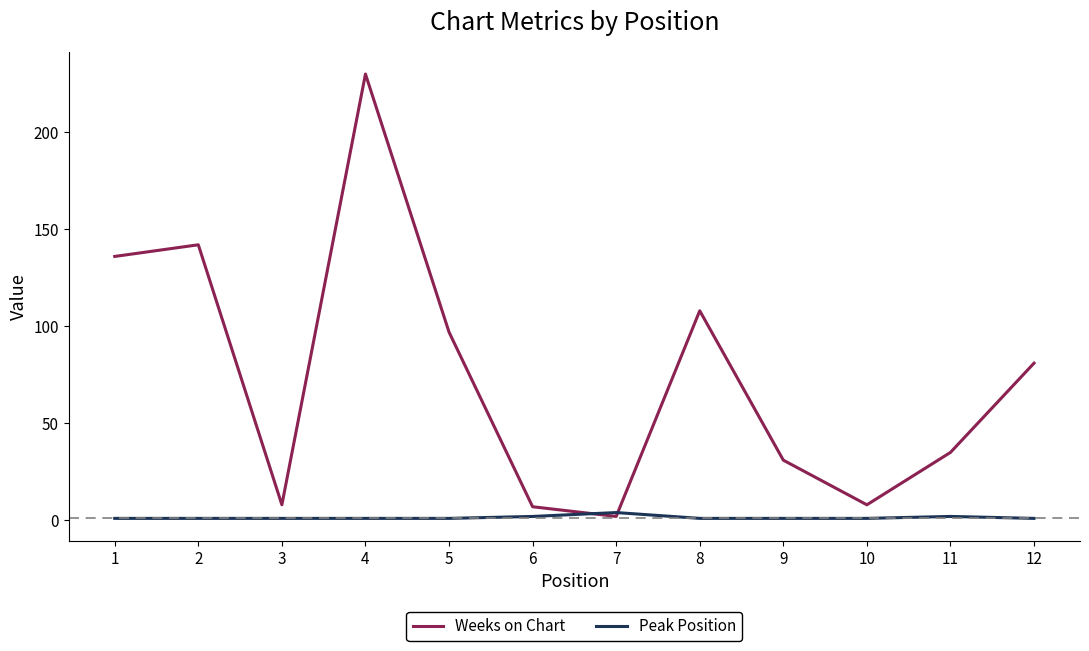

List the series in order of their peak value, highest first.

Weeks on Chart, Peak Position